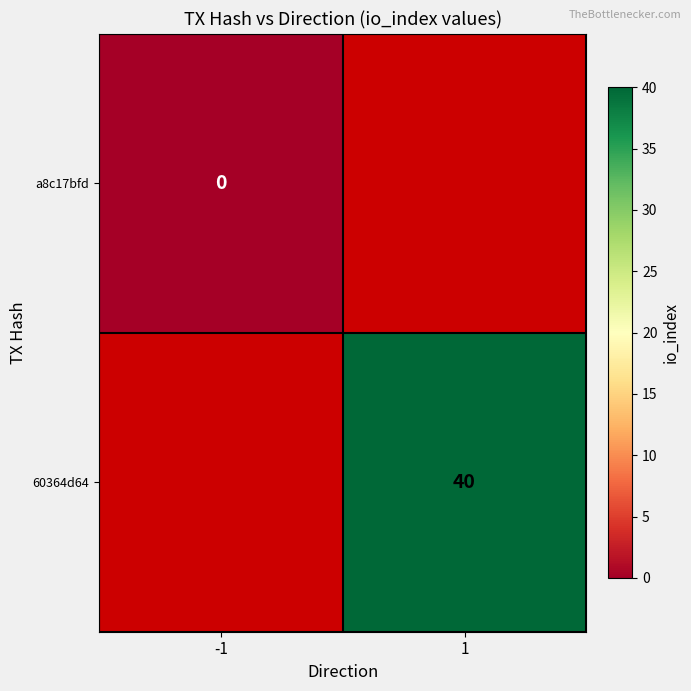

The value of 60364d64 at 1 is 63. True or false?

False